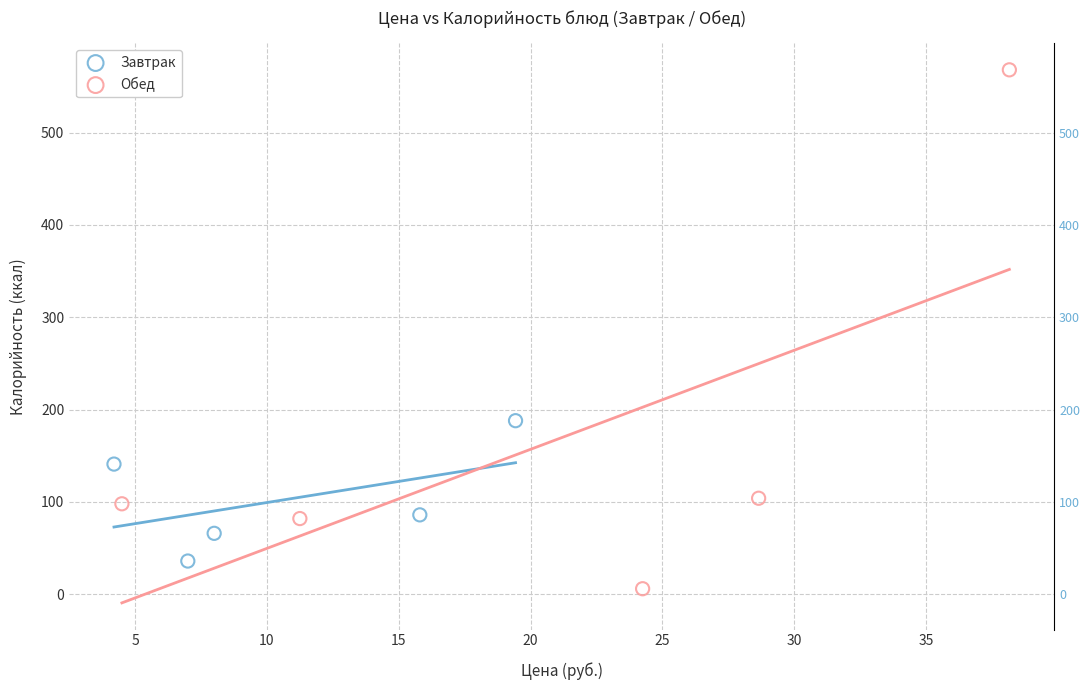

Which series reaches the maximum Y coordinate?

Обед